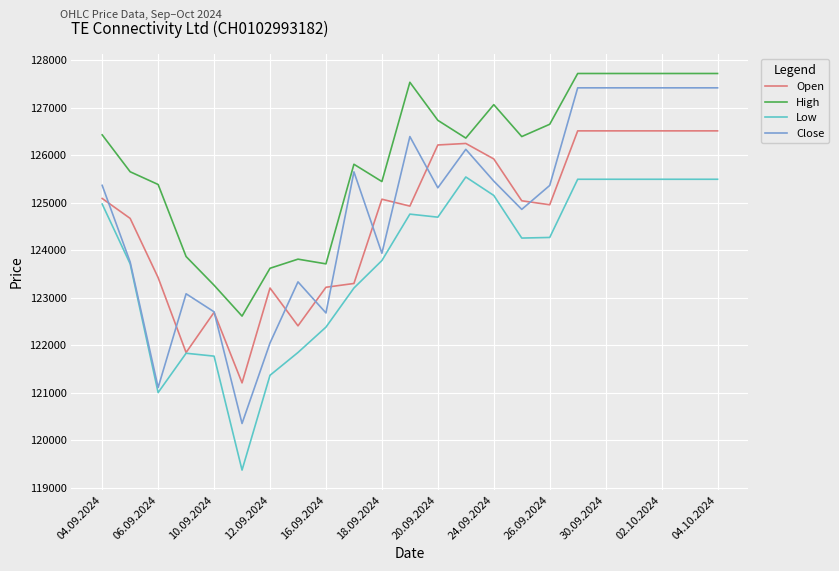

Which series has the largest total across all categories?

High